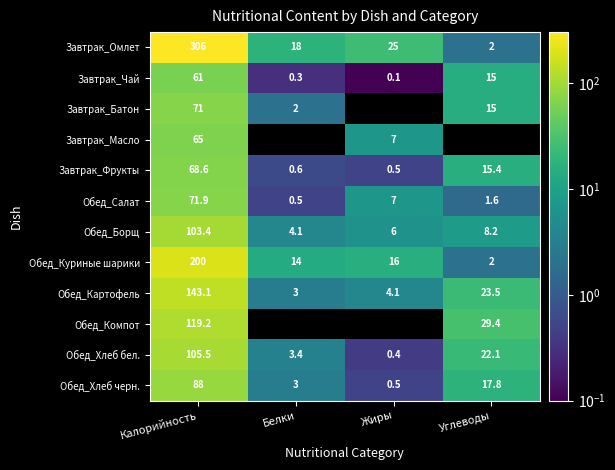

How many values in the Обед_Салат series are below 7?

2